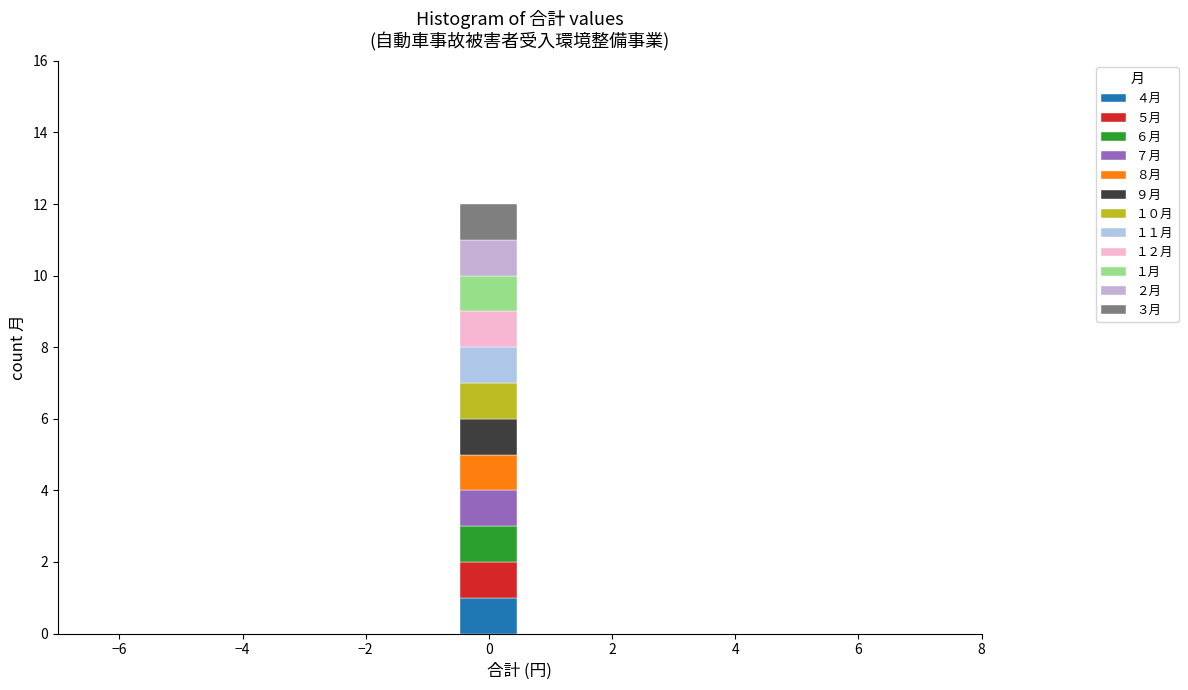

Which range on the x-axis has the tallest stacked bar (by total height)?

-0.4 to 0.4